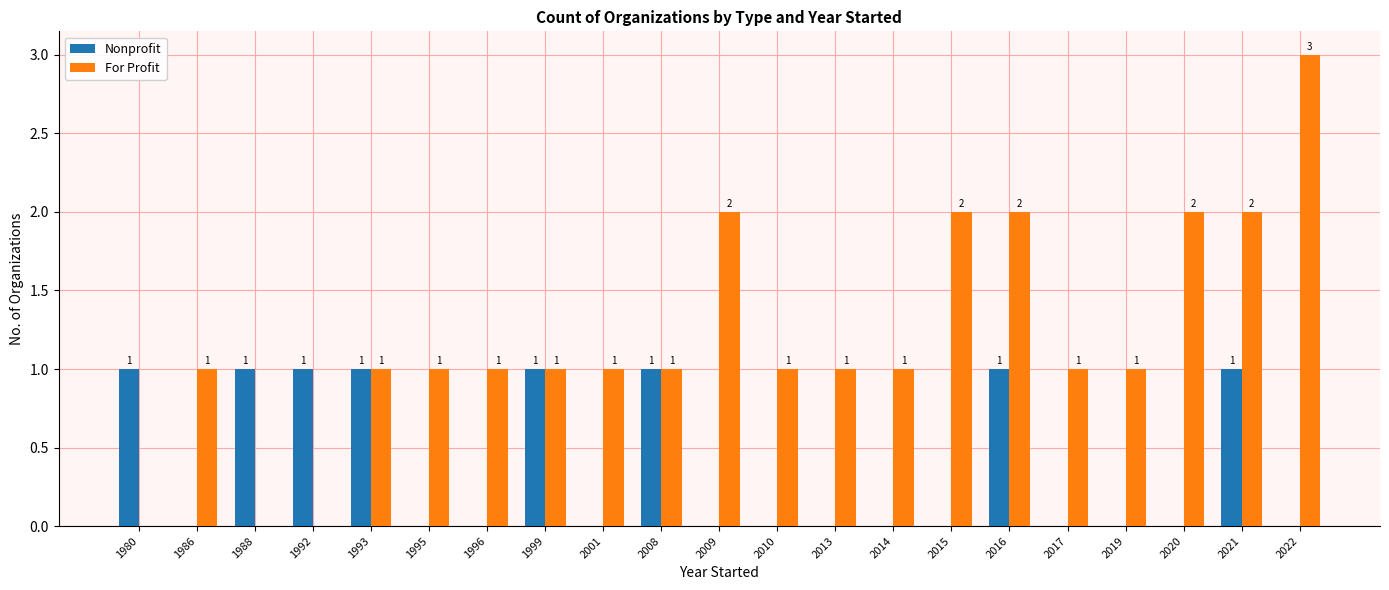

Count the number of categories in the chart.

21